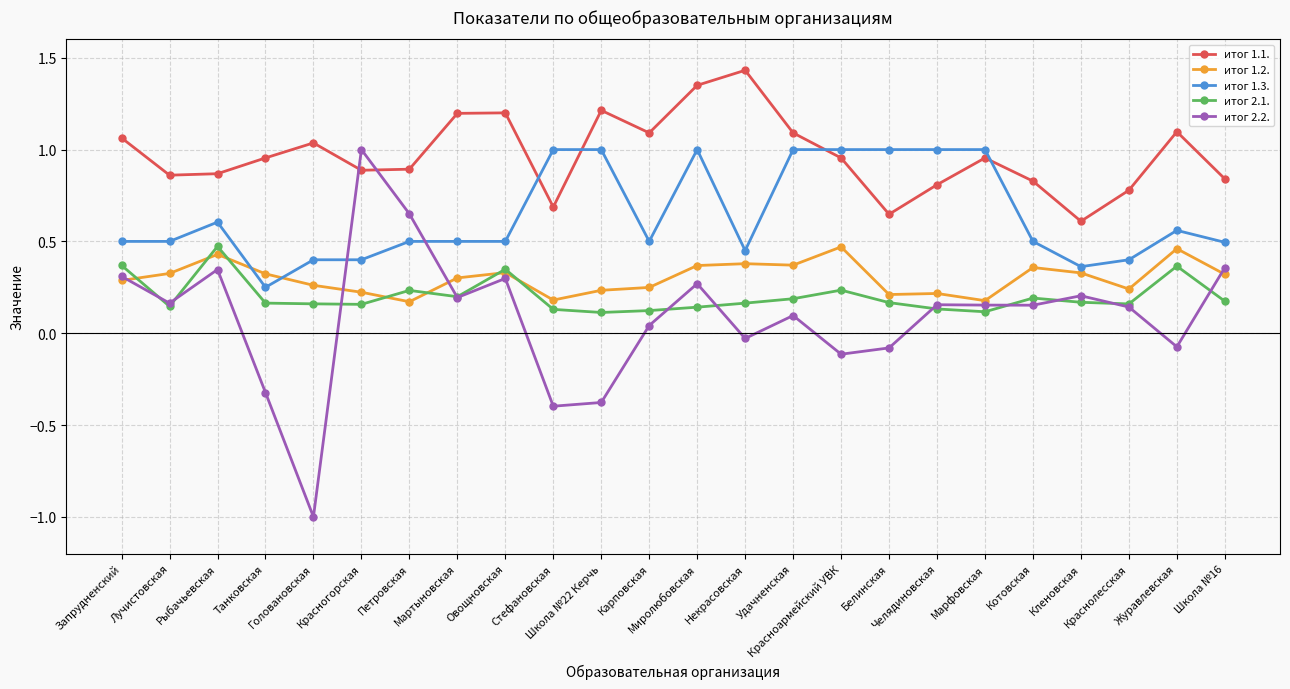

Which series has the widest spread of values?

итог 2.2.